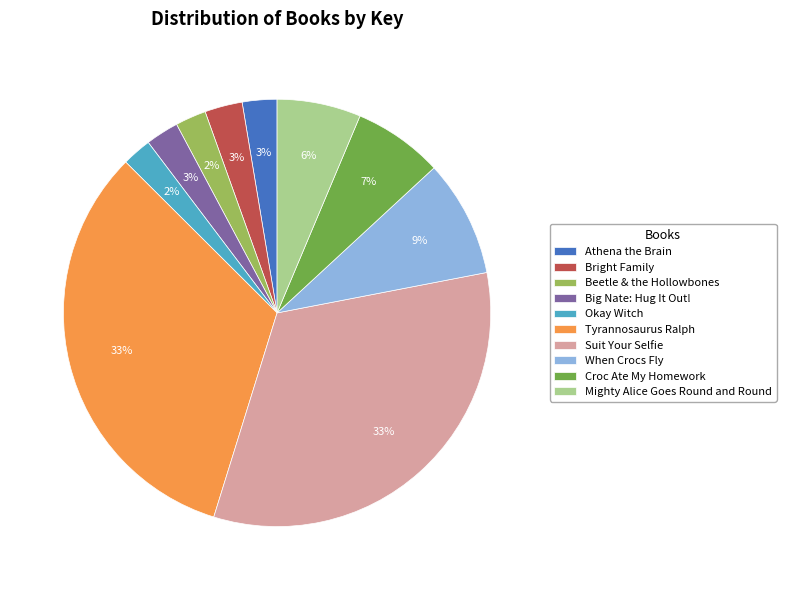

True or false: Croc Ate My Homework accounts for 7% of the total.

True